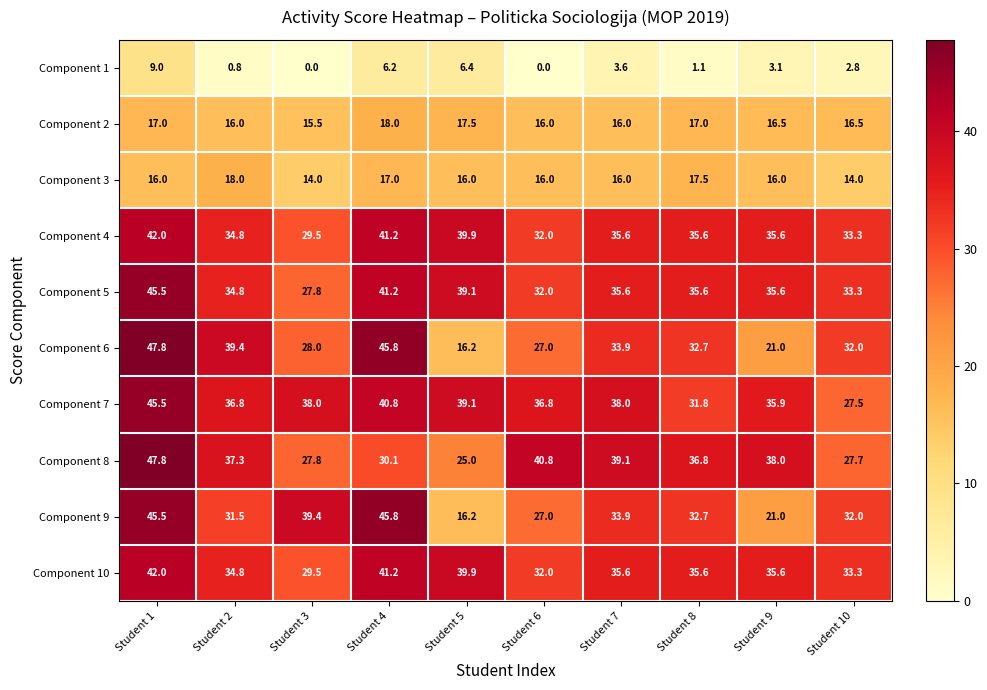

What is the greatest value displayed?

47.8